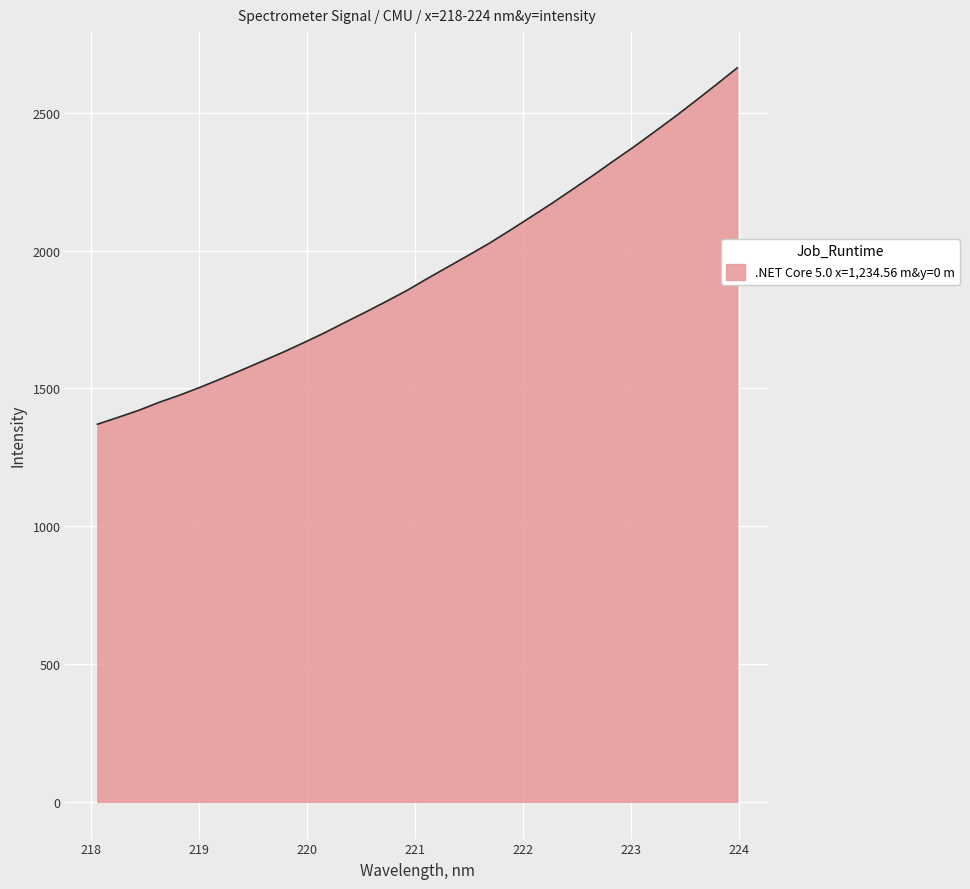

What is the greatest value displayed?

2663.3